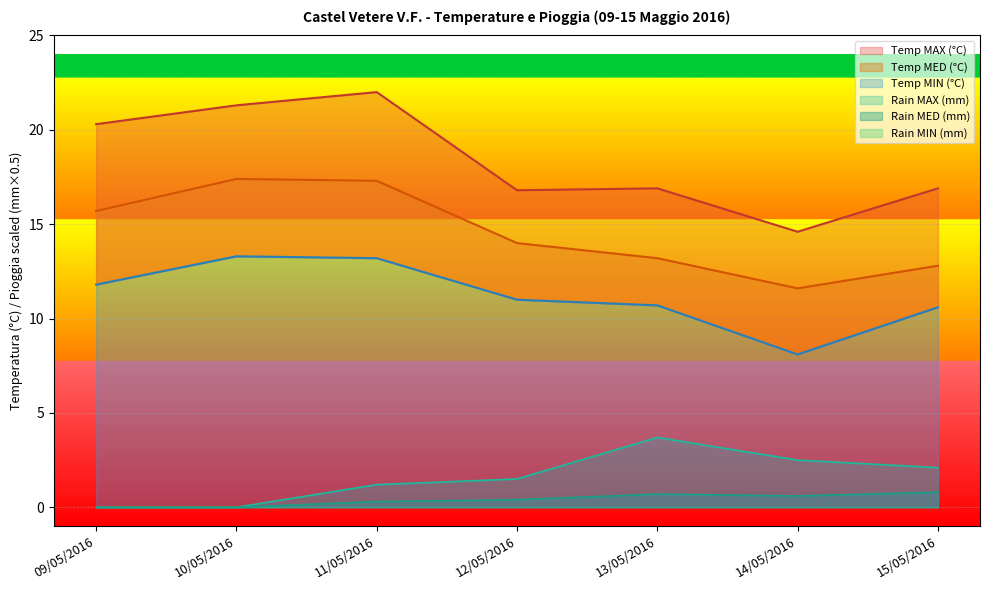

True or false: Temp MIN (°C) and Rain MAX (mm) cross at least once.

False